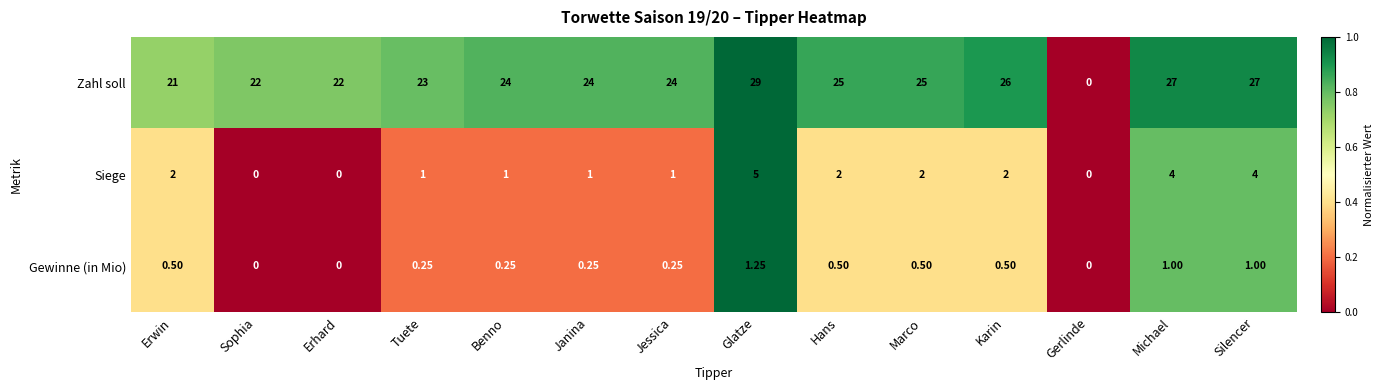

Which series changed the most between Erhard and Glatze?

Zahl soll